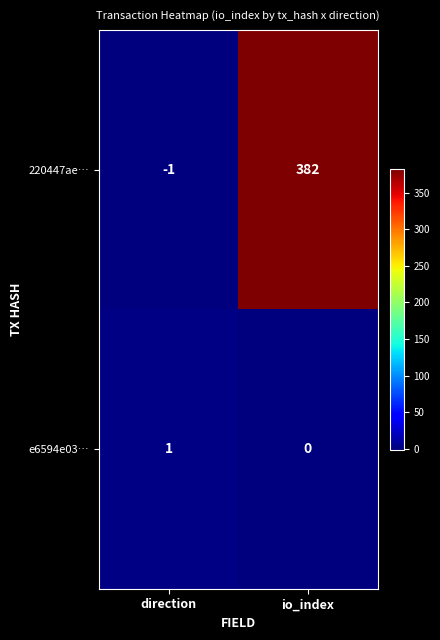

What is the maximum value shown in the chart?

382